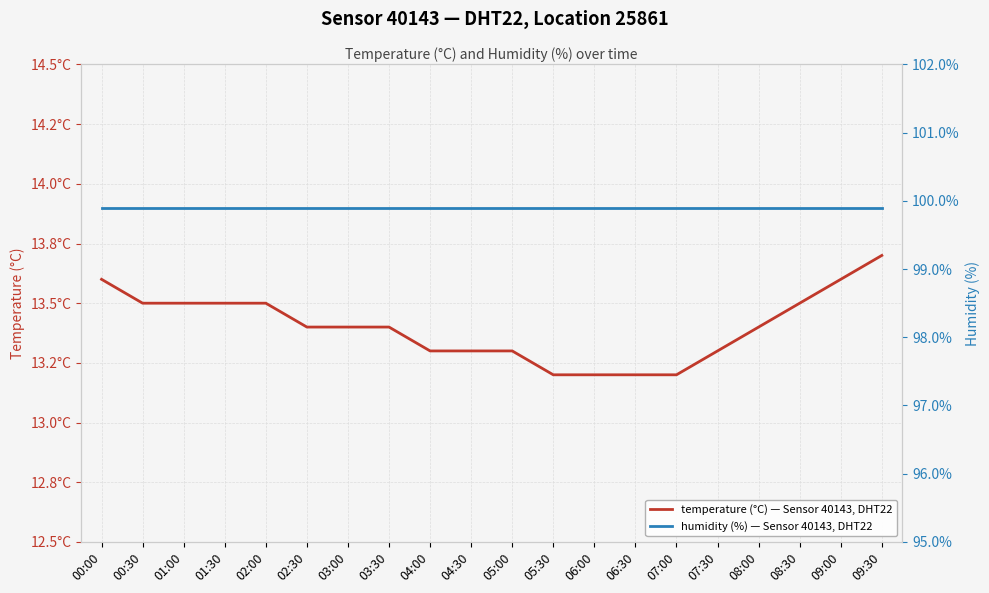

True or false: temperature (°C) — Sensor 40143, DHT22 and humidity (%) — Sensor 40143, DHT22 intersect in this chart.

False